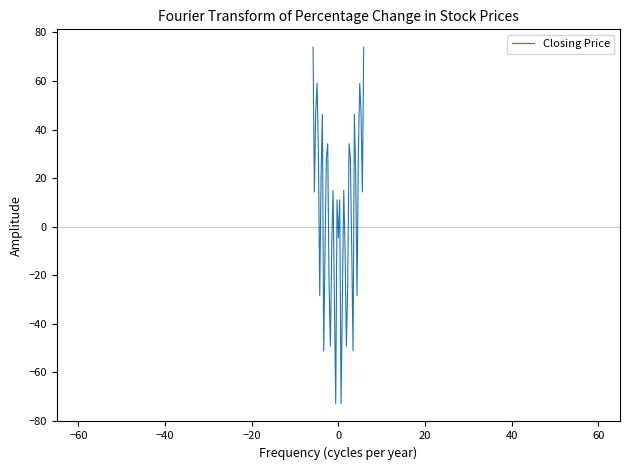

Does the chart display data point markers on the line(s)?

No